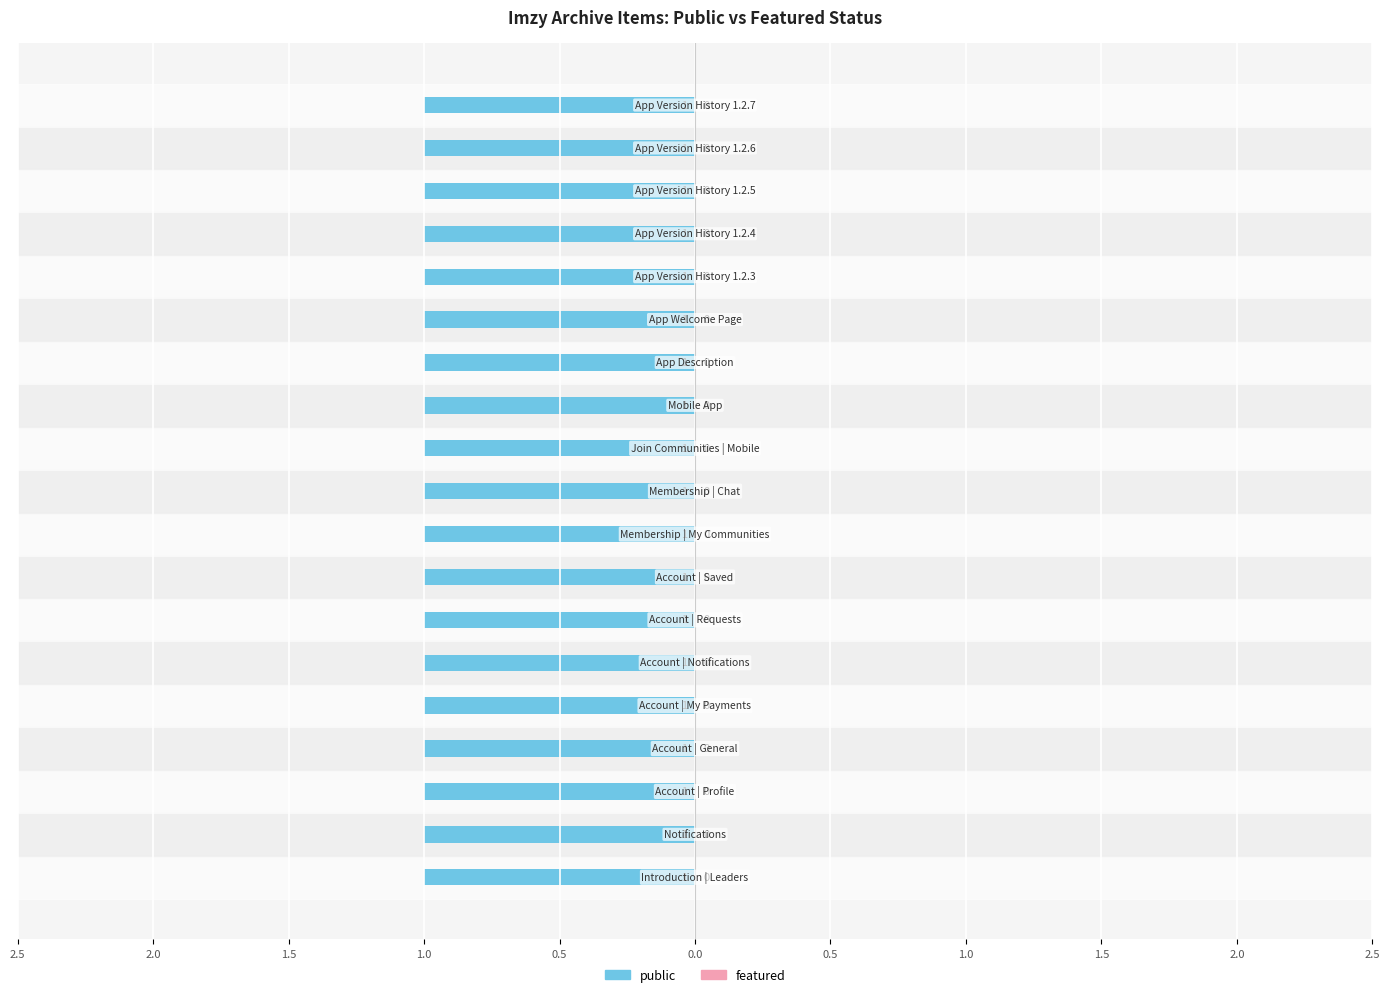

At which category is the sum across all series the highest?

Imzy | Introduction | Leaders